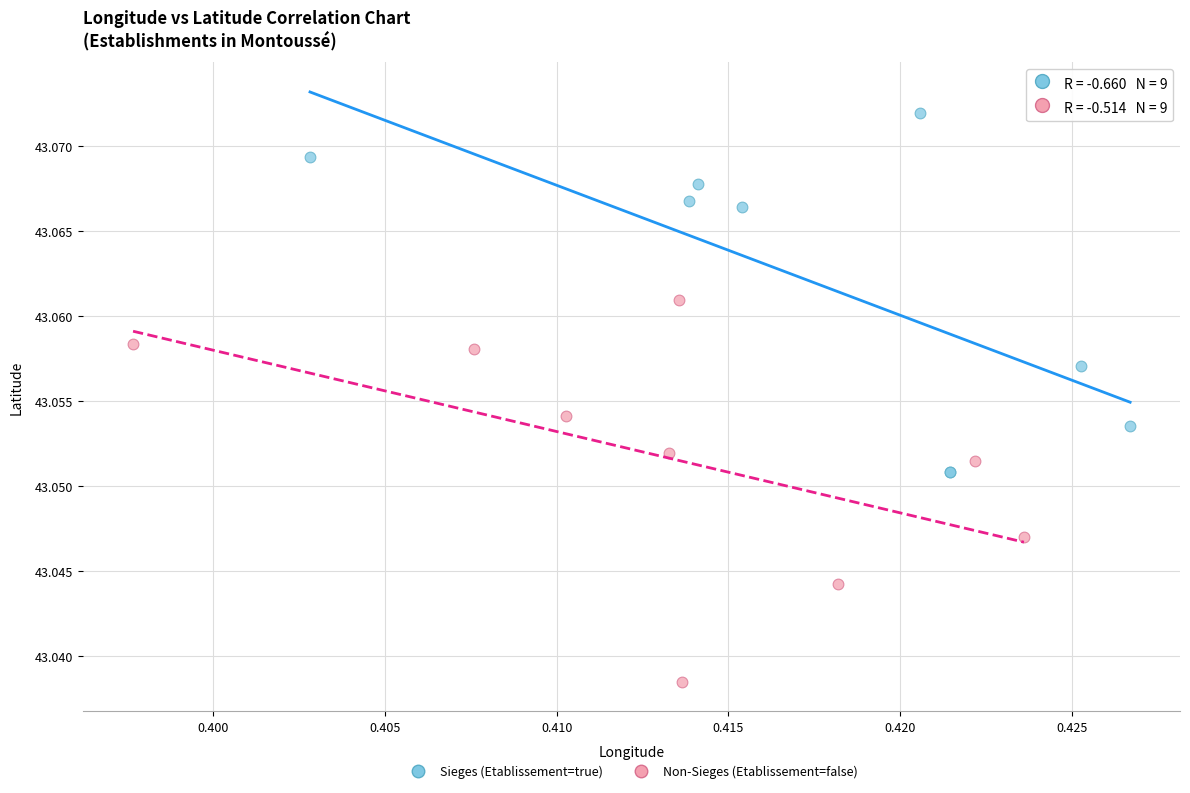

Which series reaches the maximum Y coordinate?

Sieges (Etablissement=true)